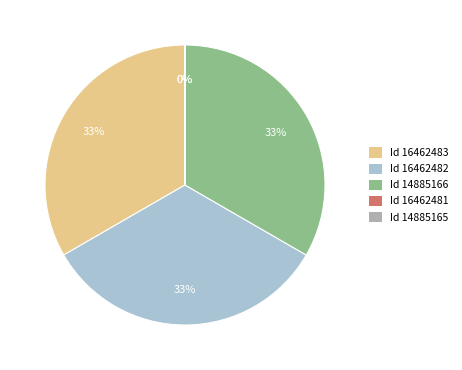

True or false: Id 16462482 accounts for 42% of the total.

False